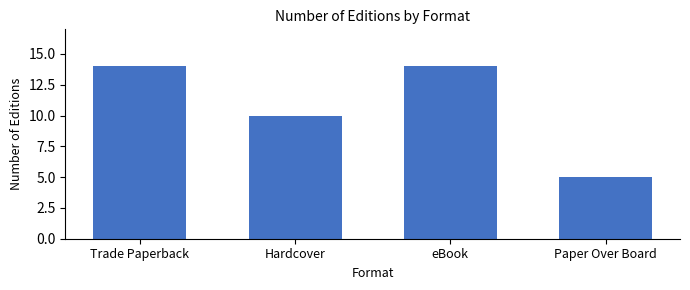

What is the greatest value displayed?

14